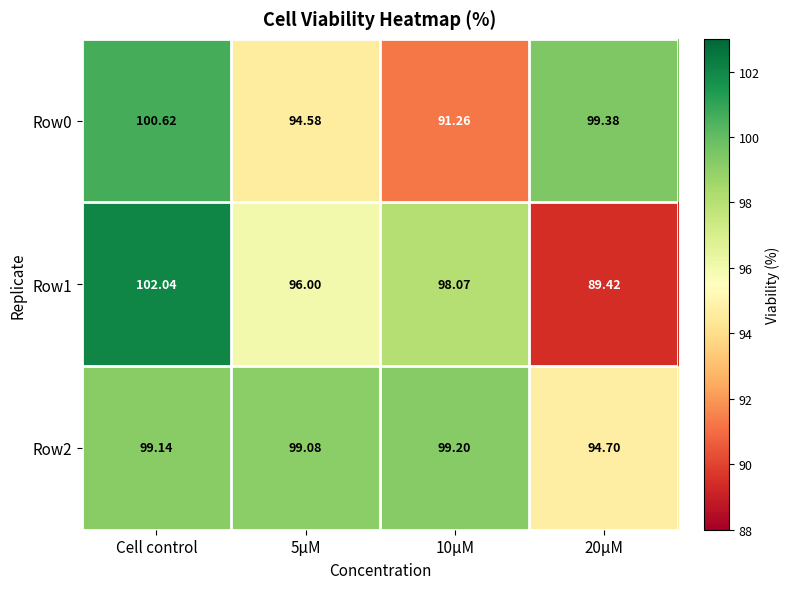

What is the total value across all series at 5µM?

289.7